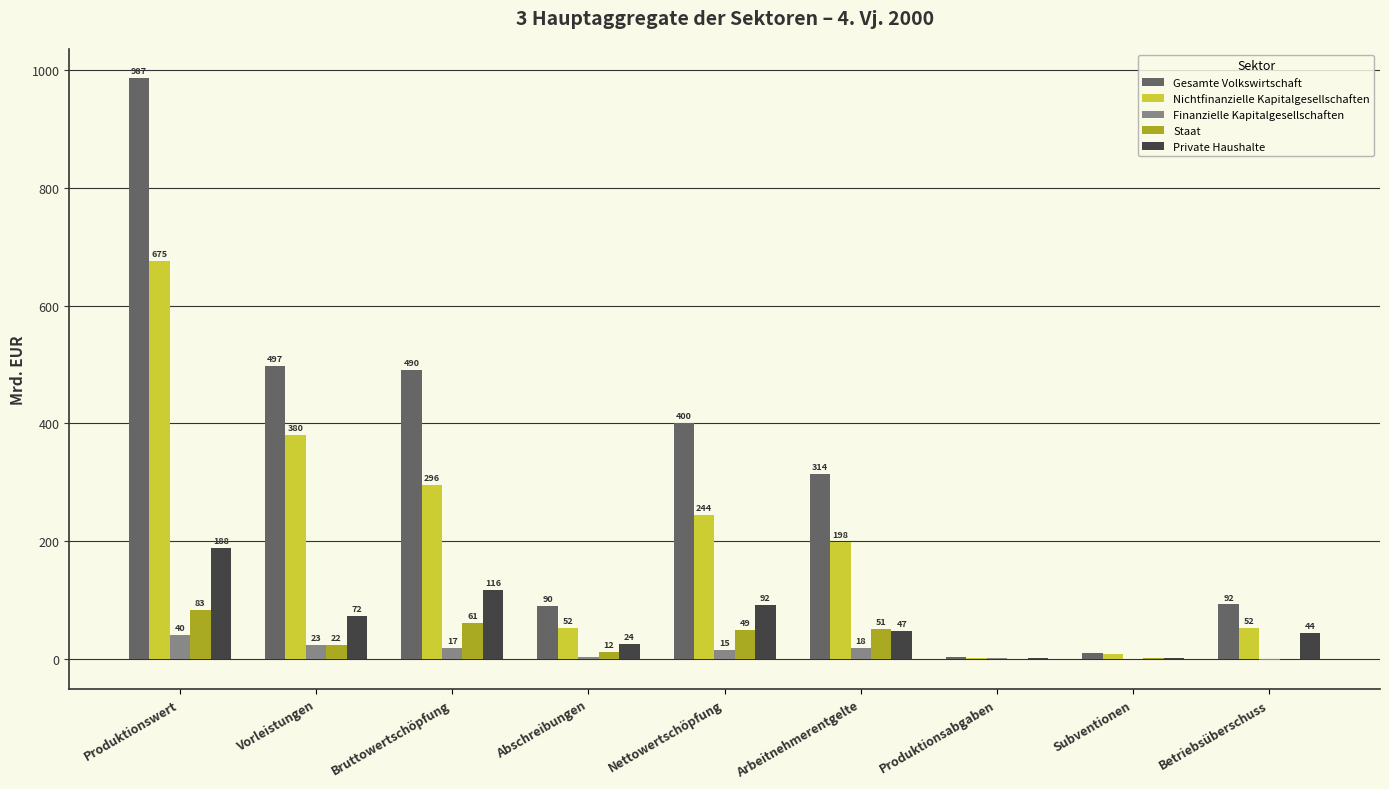

Does the chart contain stacked bars?

No